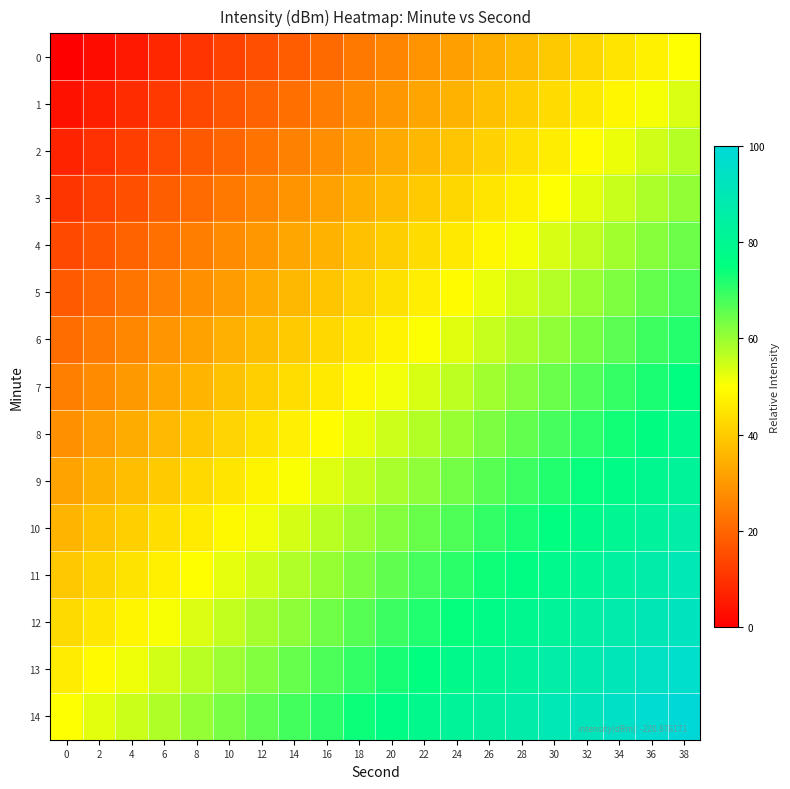

At which category is the sum across all series the highest?

38